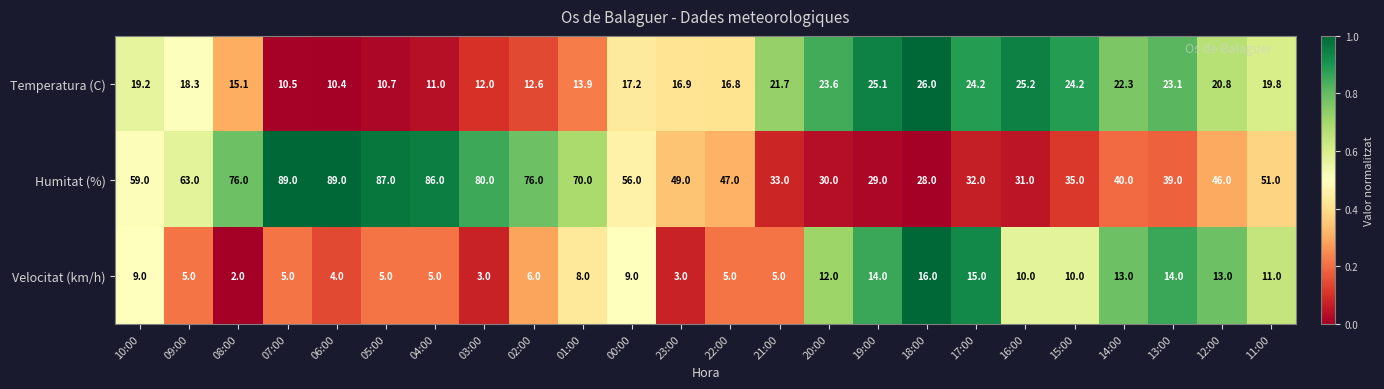

What is the difference between the highest and lowest values at 06:00?

85.0